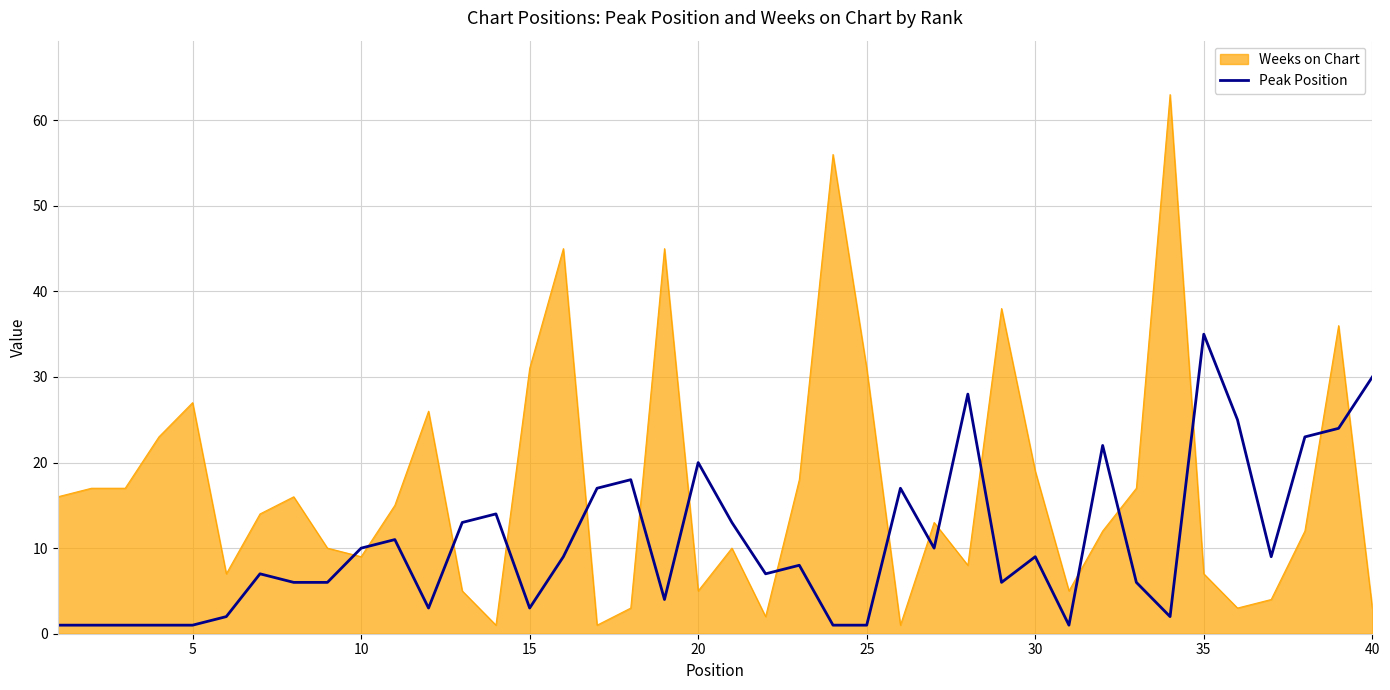

Rank the series by their maximum value, from lowest to highest.

Peak Position, Weeks on Chart